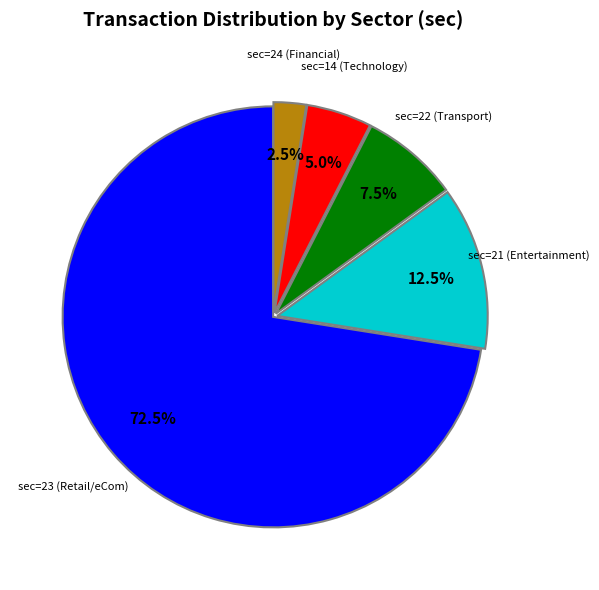

Does any single category account for the majority?

Yes